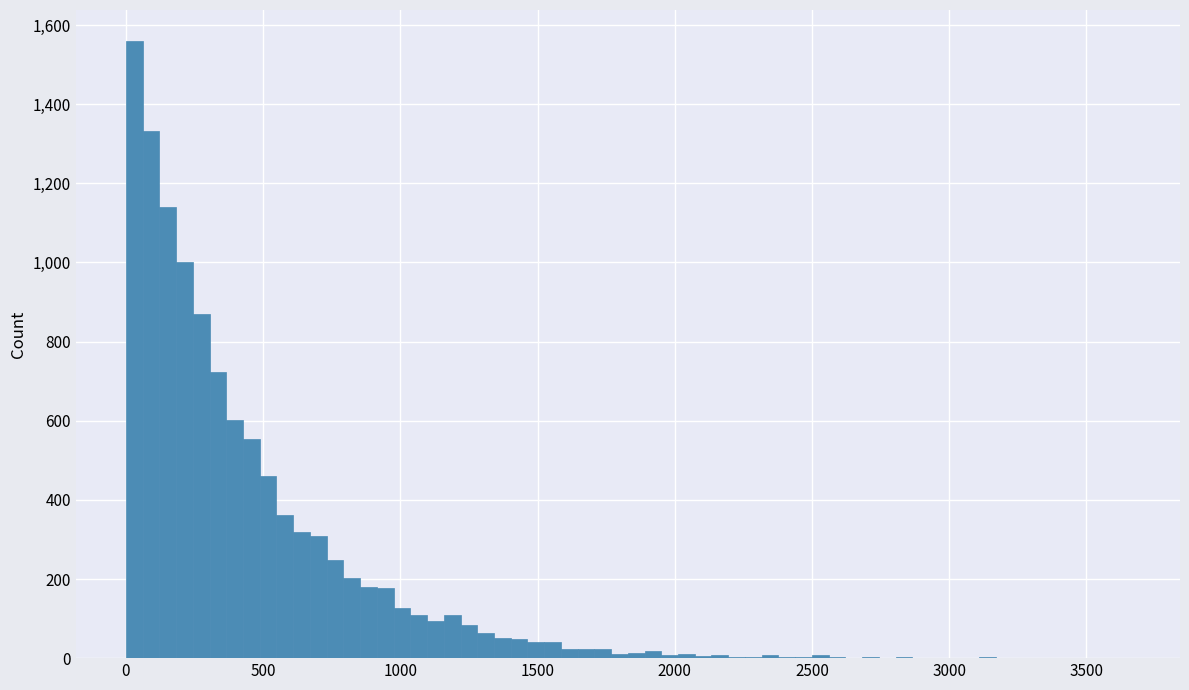

Around what value on the x-axis is the tallest bar? Give the approximate position of its centre, as read against the axis.

50